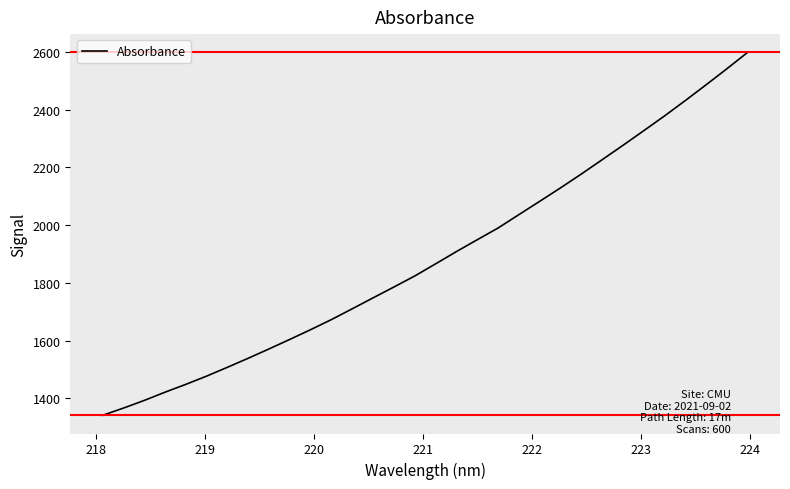

What is the minimum value shown in the chart?

1340.8